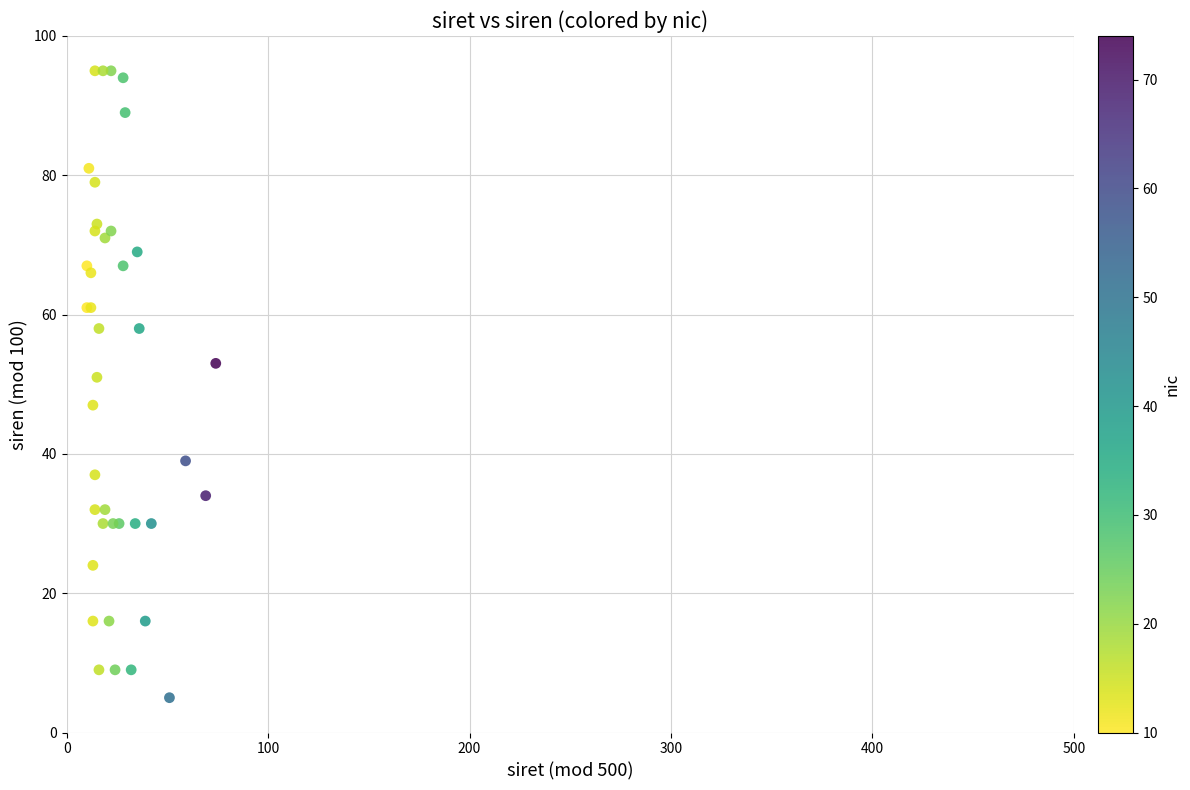

What Y value in the scatter plot is closest to 50?

51